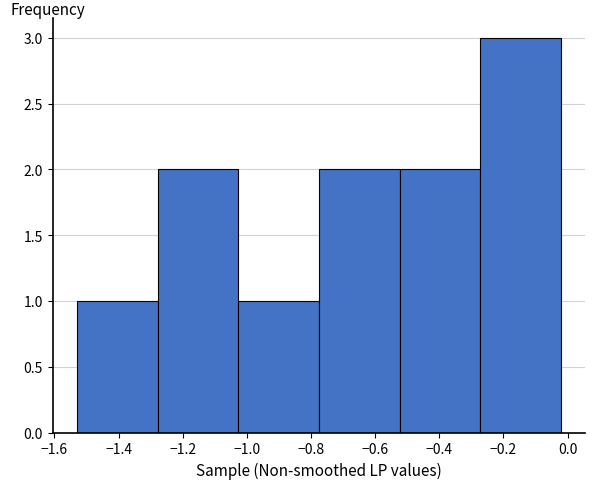

Reading left to right, transcribe this chart: for each bar, give the range it covers on the x-axis and its height. Neither the bar edges nor the heights are printed on the chart, so give them approximately, as read against the axes.

-1.52 to -1.28: 1
-1.28 to -1.02: 2
-1.02 to -0.78: 1
-0.78 to -0.52: 2
-0.52 to -0.28: 2
-0.28 to -0.02: 3